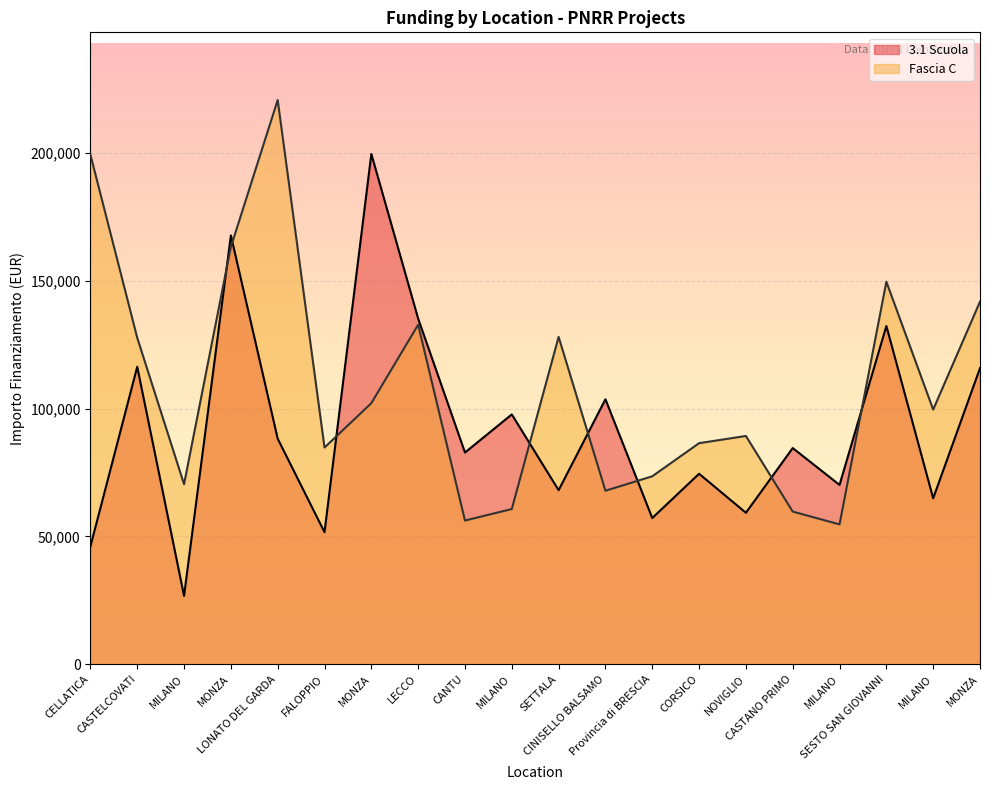

How many interior local valleys does the 3.1 Scuola series have?

8